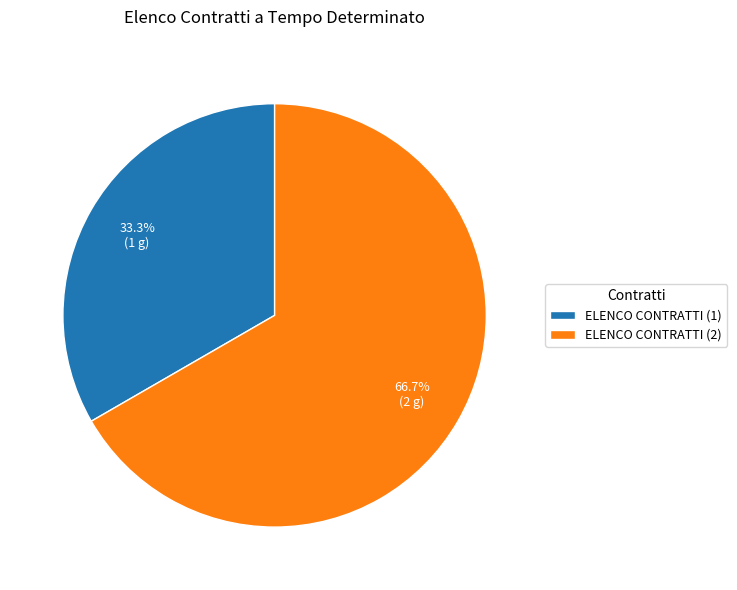

Which has a higher value, ELENCO CONTRATTI (1) or ELENCO CONTRATTI (2)?

ELENCO CONTRATTI (2)